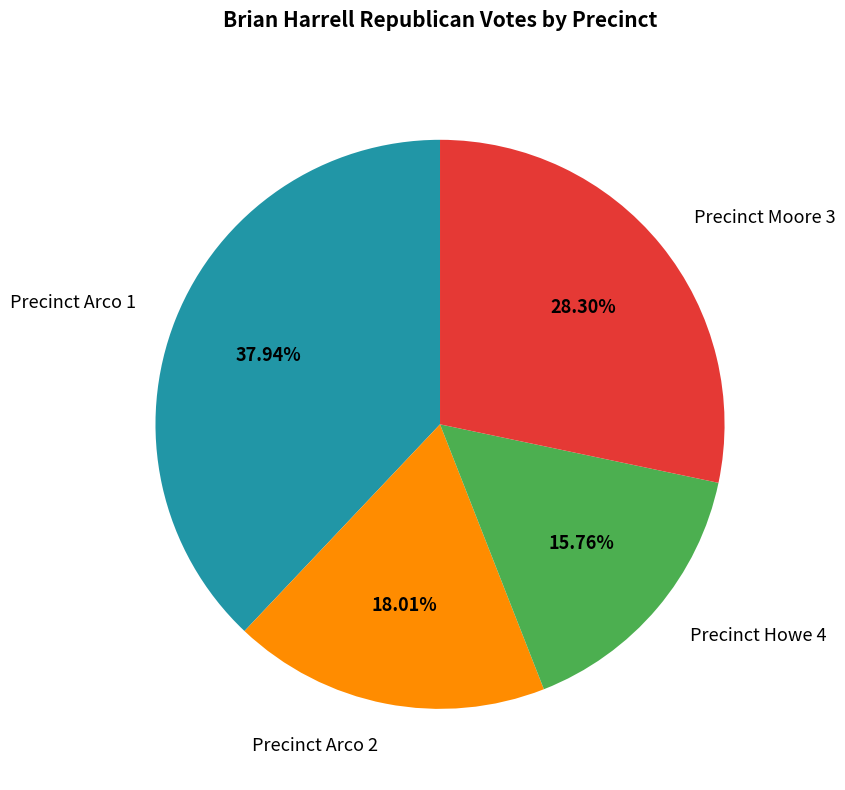

How much of the chart is everything except Precinct Moore 3?

71.7%